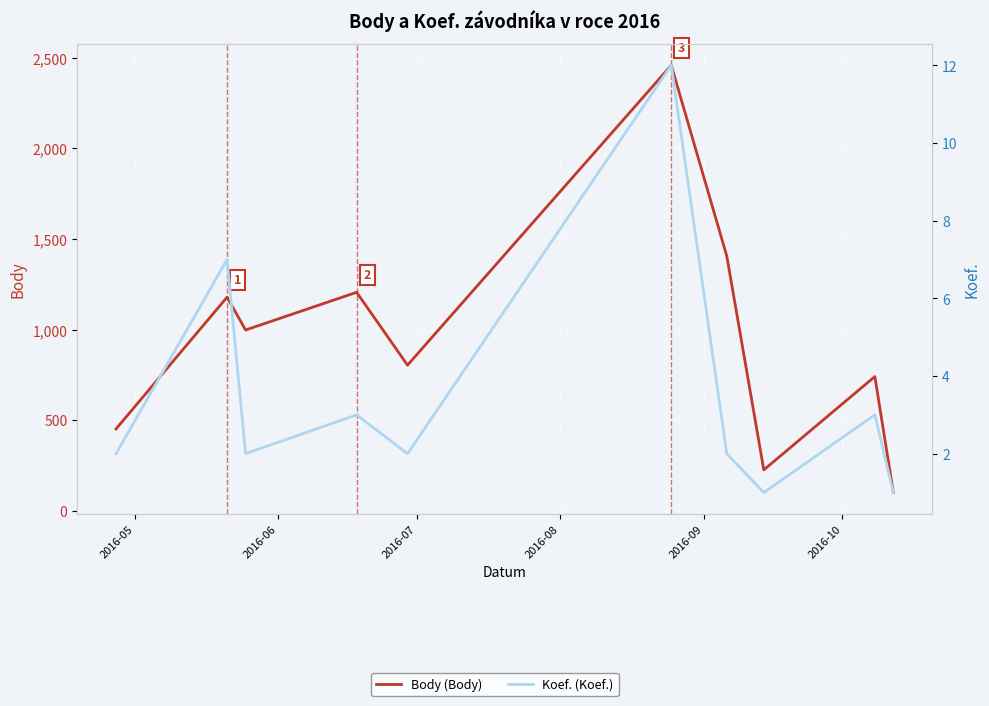

Count the number of data series in this chart.

2